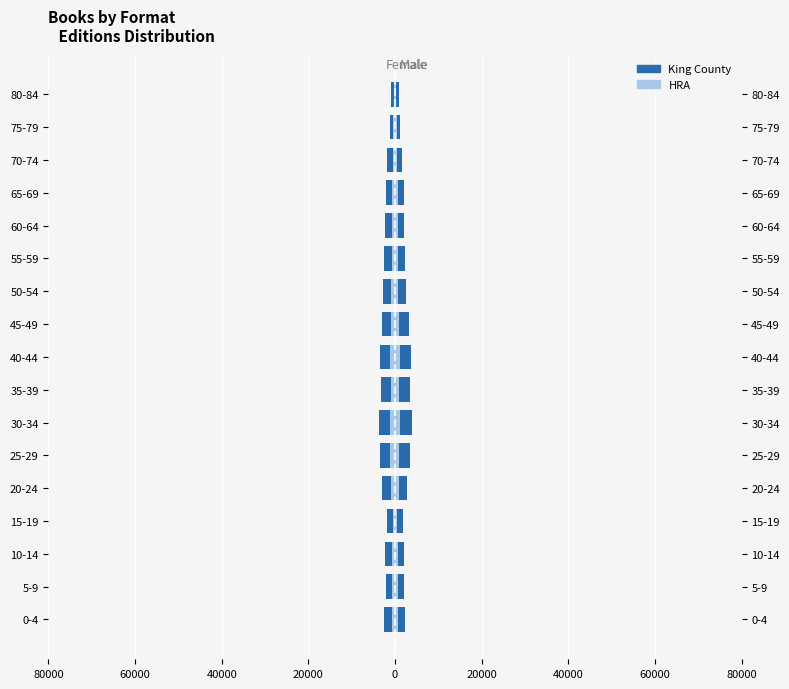

What is the highest value of the HRA series?

-300